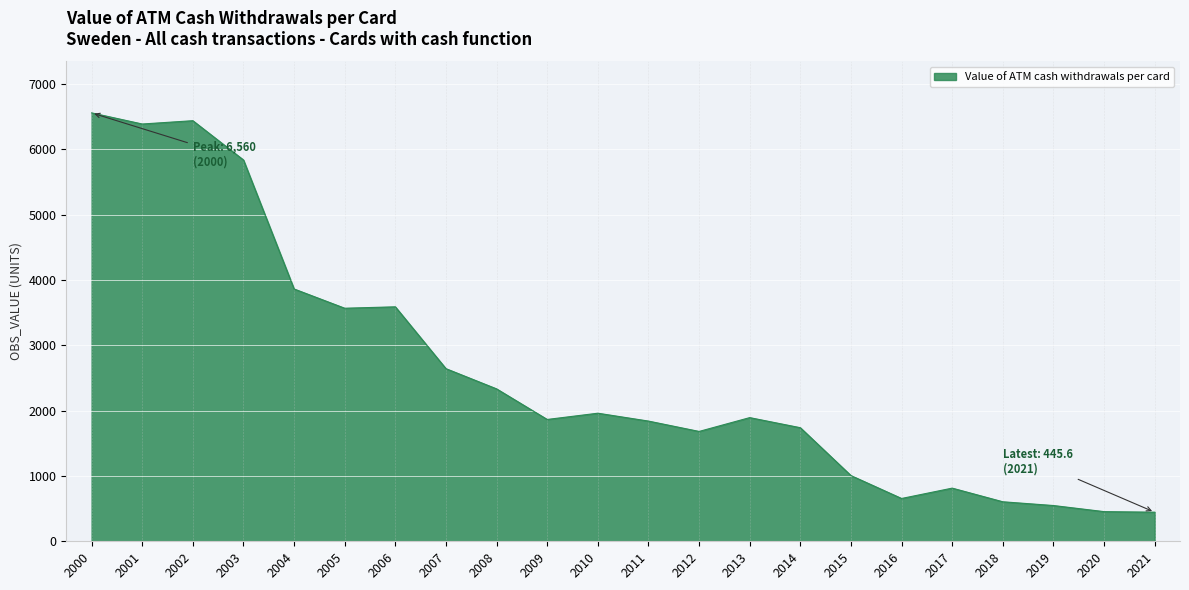

The chart shows a value of 1840.6 at 2011. True or false?

True